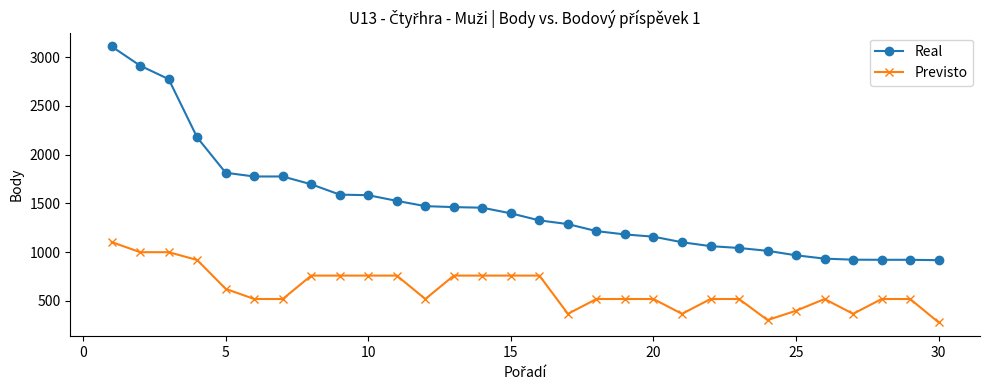

What is the maximum value for Previsto?

1104